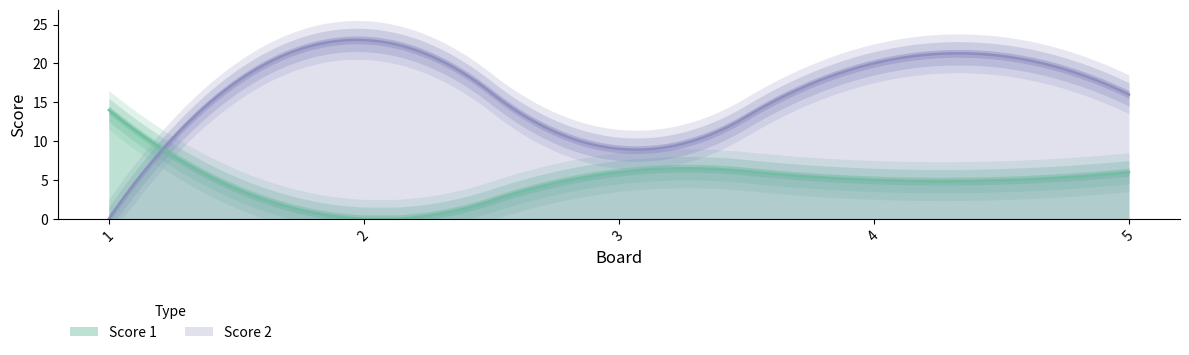

How many interior local valleys does the Score 1 series have?

2